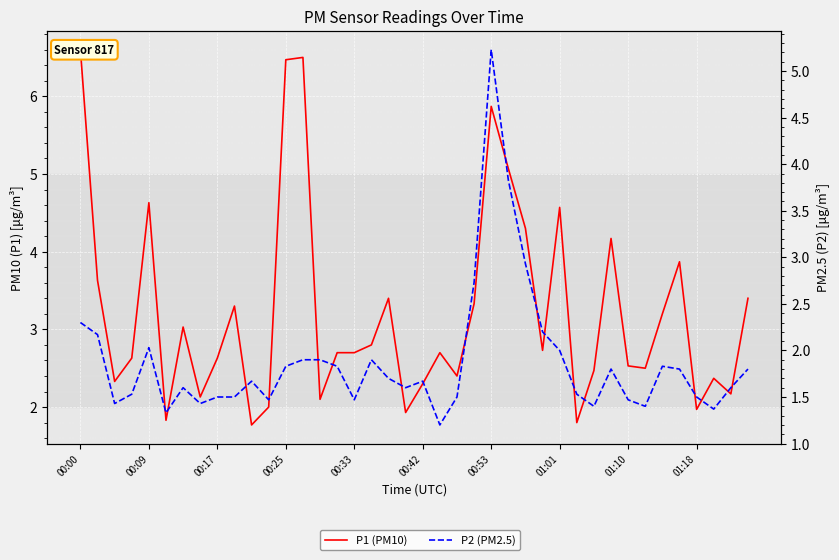

What position from the left is 37?

38